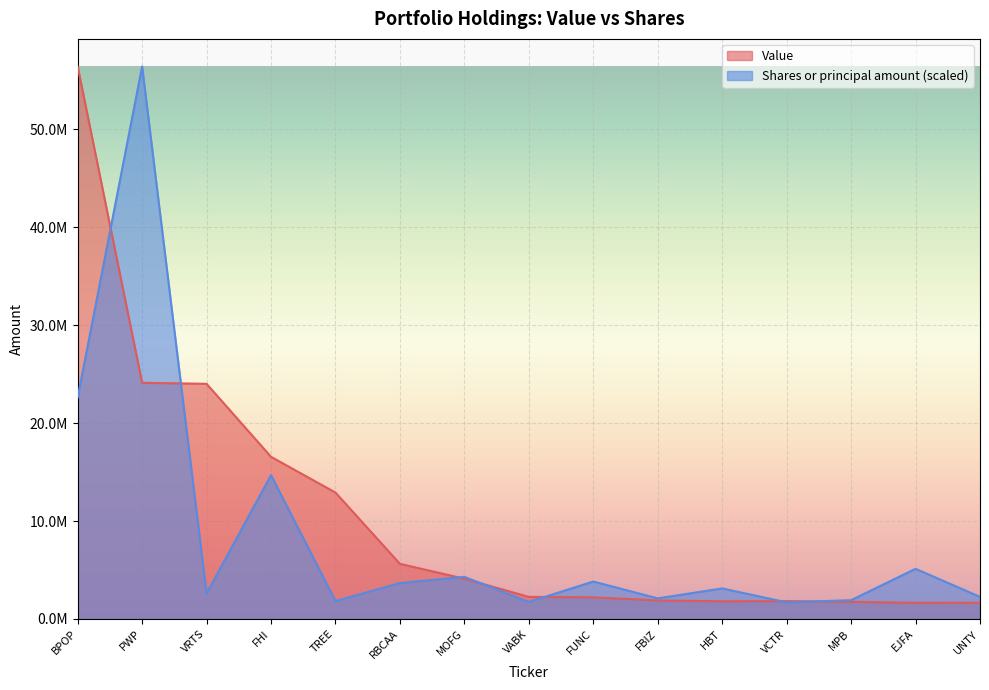

In Shares or principal amount, how many points are higher than both neighbors (excluding endpoints)?

6